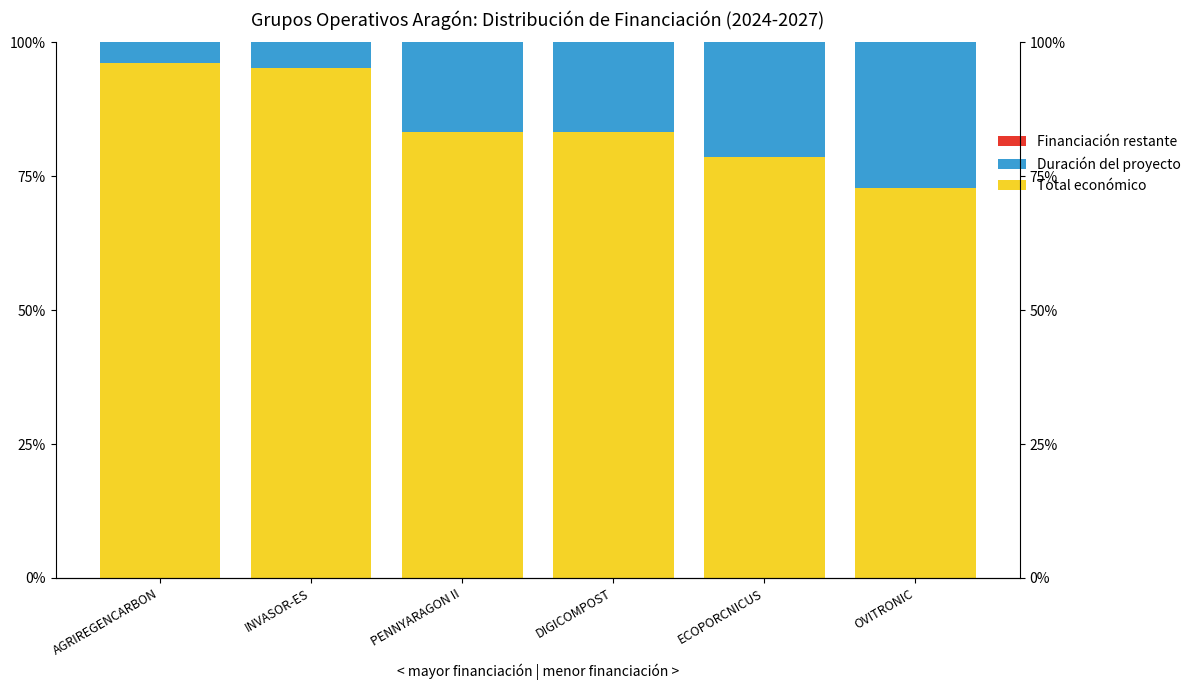

At which category is the sum across all series the highest?

AGRIREGENCARBON